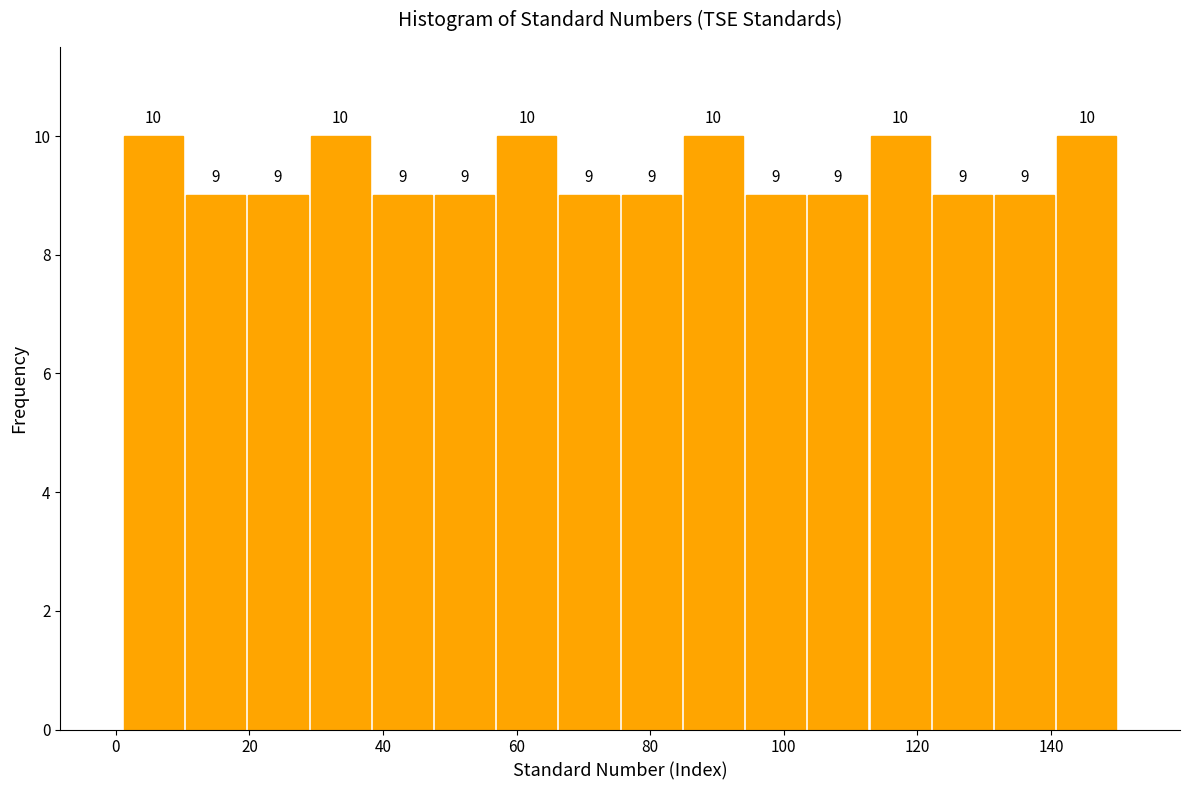

What is the height of the bar covering 38 to 48 on the x-axis? The bar edges are not printed on the chart, so give them approximately, as read against the axis.

9